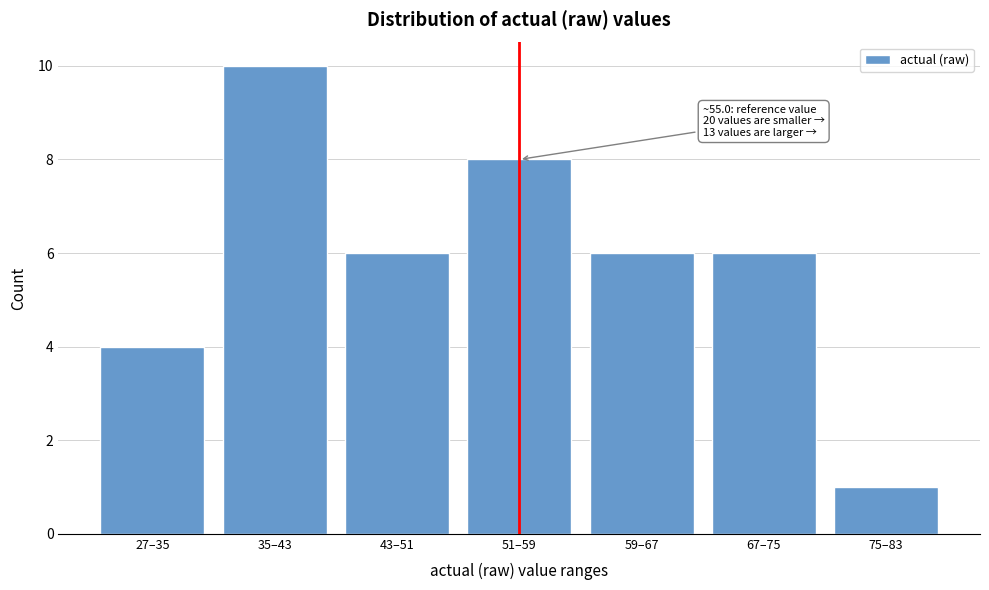

Reading right to left, list all the values displayed in this chart.

75–83=1	67–75=6	59–67=6	51–59=8	43–51=6	35–43=10	27–35=4